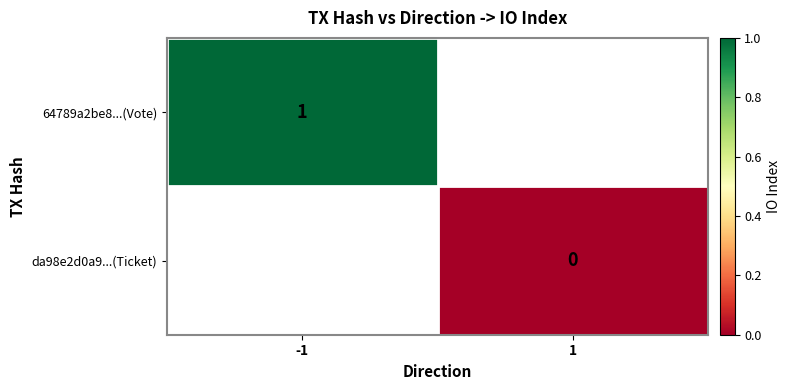

The value of 64789a2be8...(Vote) at -1 is 2. True or false?

False